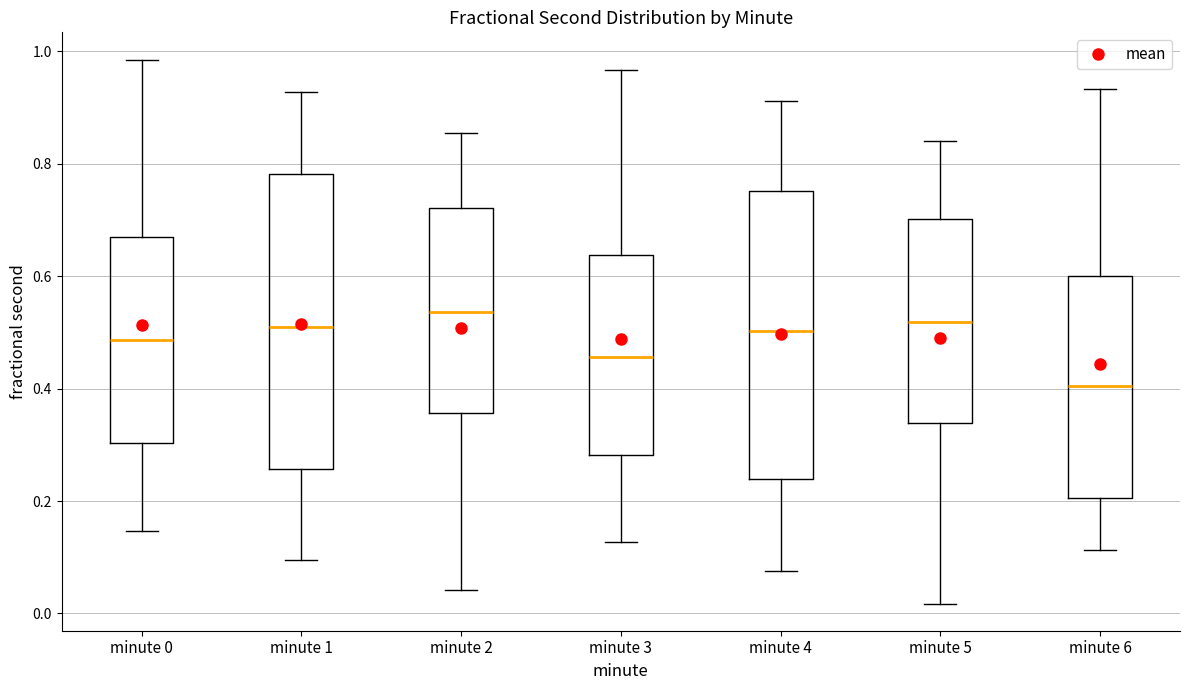

Reading left to right, read every box against the y-axis: the position of its median line, the range the box covers, and the ends of its whiskers. The values are not printed on the chart, so give them approximately, as read against the axis.

minute 0: median 0.48, box 0.30 to 0.68, whiskers 0.14 to 0.98
minute 1: median 0.52, box 0.26 to 0.78, whiskers 0.10 to 0.92
minute 2: median 0.54, box 0.36 to 0.72, whiskers 0.04 to 0.86
minute 3: median 0.46, box 0.28 to 0.64, whiskers 0.12 to 0.96
minute 4: median 0.50, box 0.24 to 0.76, whiskers 0.08 to 0.92
minute 5: median 0.52, box 0.34 to 0.70, whiskers 0.02 to 0.84
minute 6: median 0.40, box 0.20 to 0.60, whiskers 0.12 to 0.94